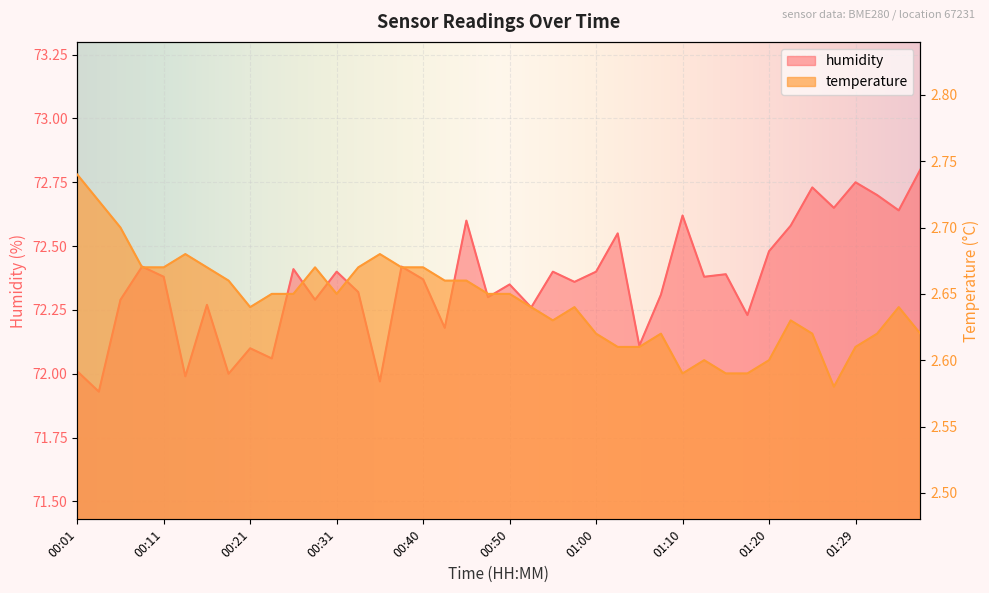

How many values in the humidity series are below 72?

3